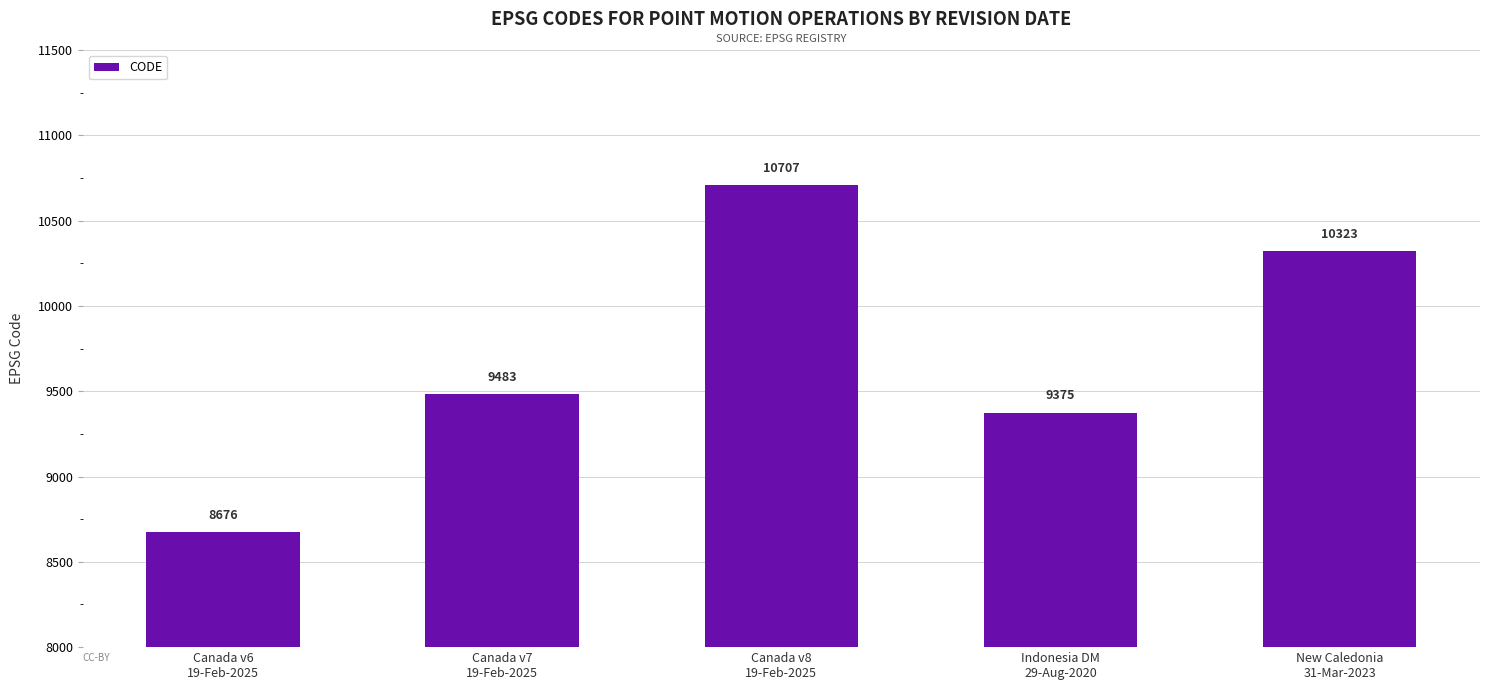

How many series are shown in this chart?

1